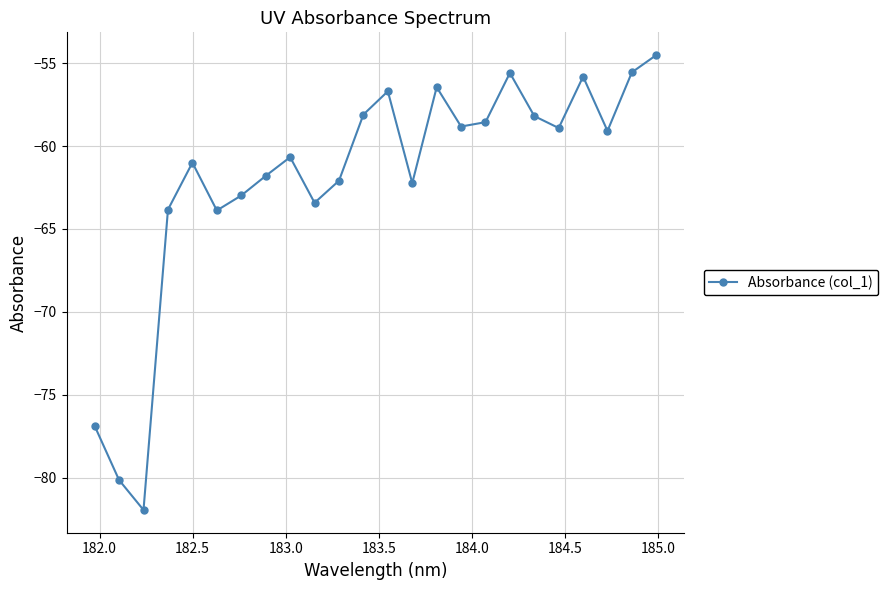

What is the value of the 10th point from the left?

-63.4